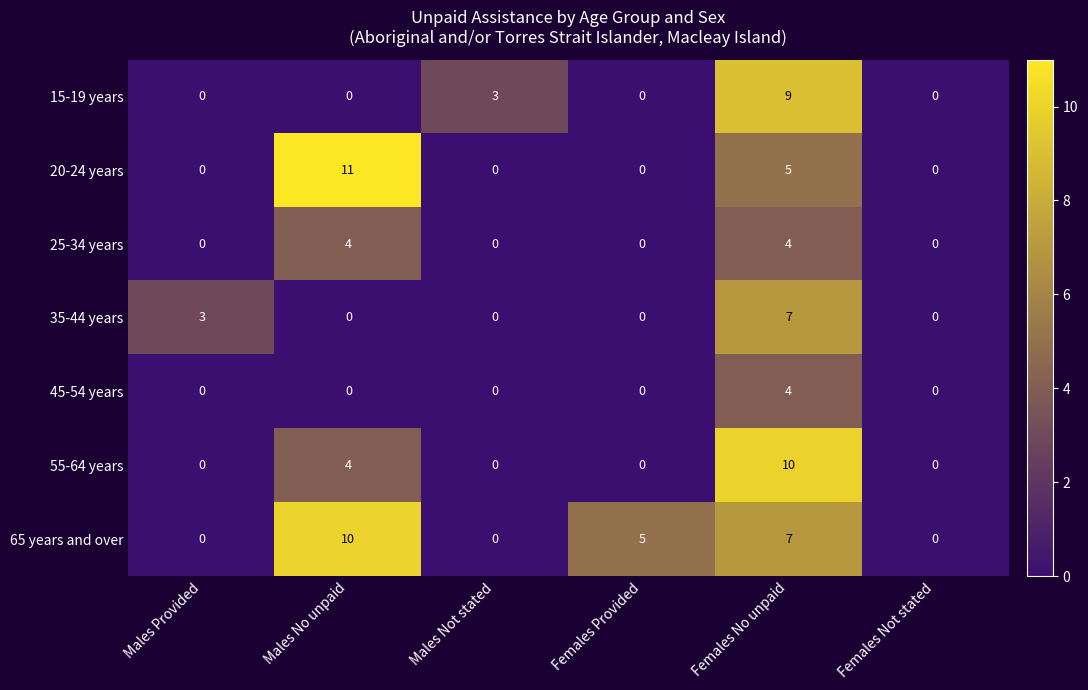

Which series changed the most between Females Provided and Females No unpaid?

55-64 years